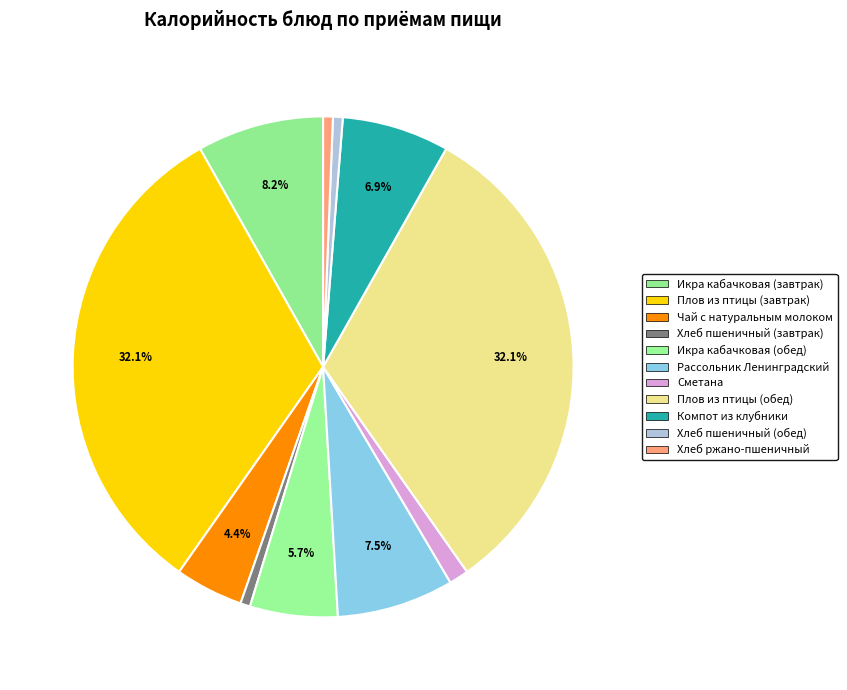

Which category has the biggest portion of the pie?

Плов из птицы (завтрак)